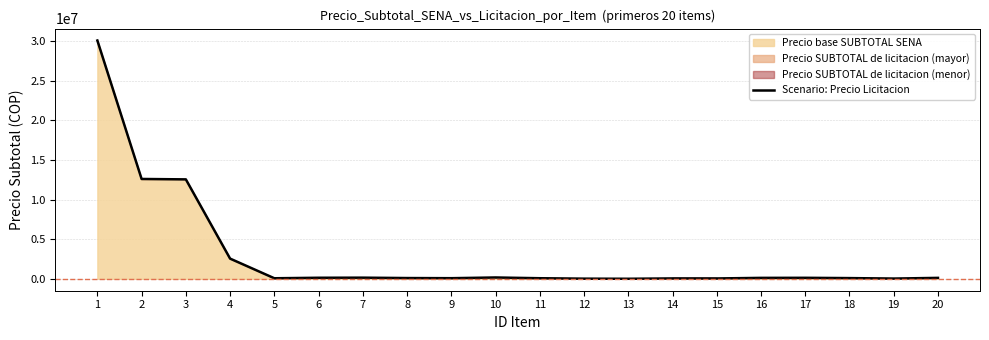

Is it true that the value at 5 is 68523.8?

True